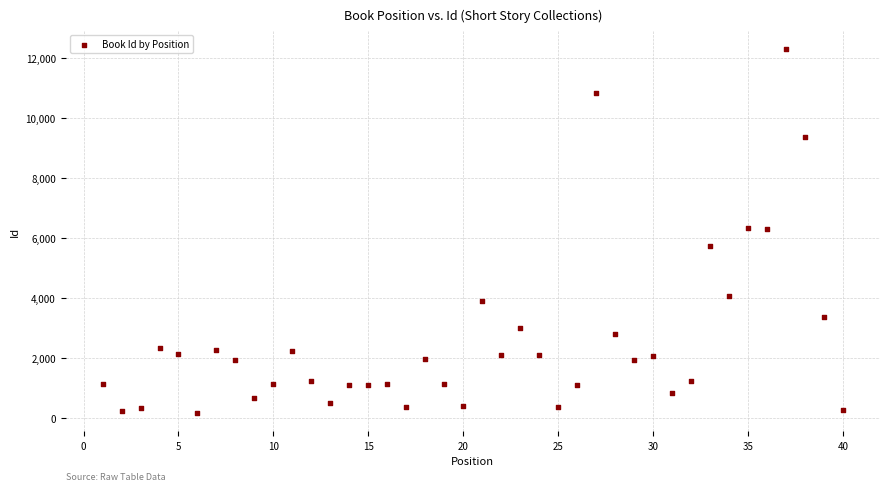

What is the range of Y values (max minus min)?

12131